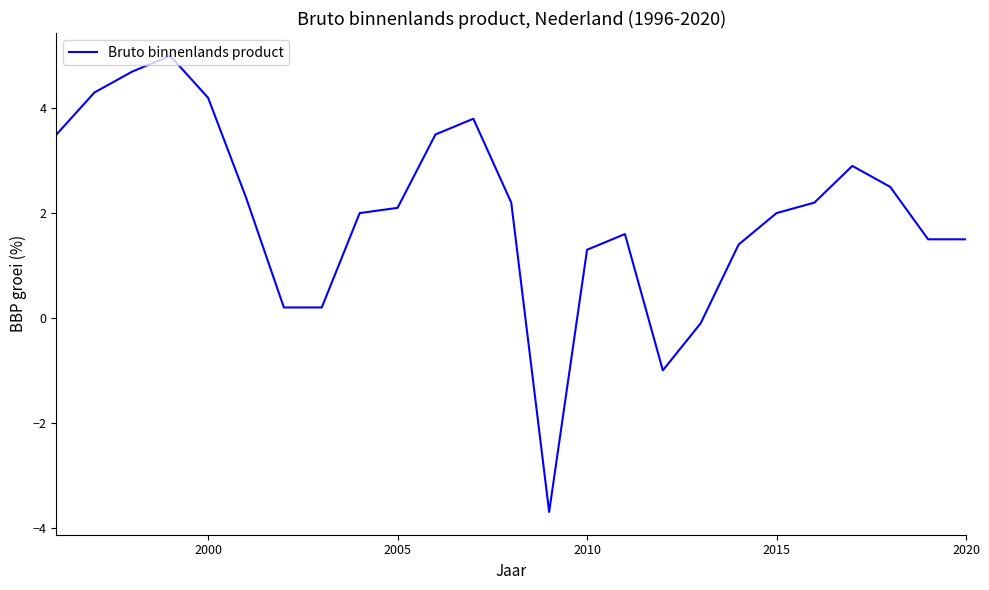

What is the greatest value displayed?

5.0